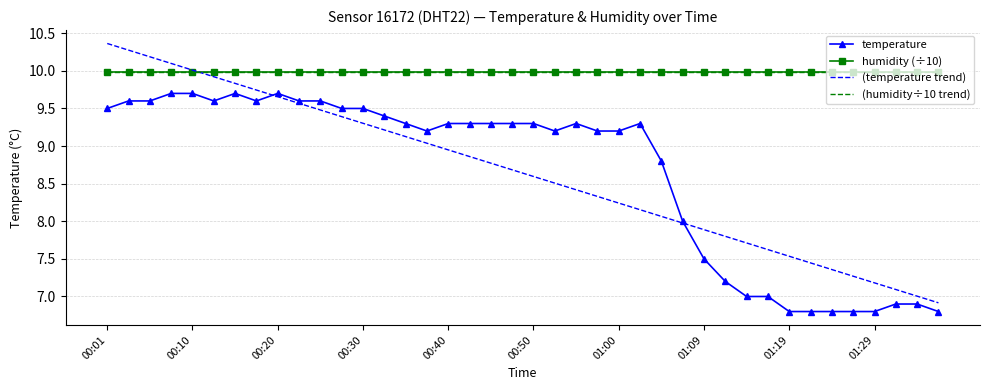

What is the sum of all (temperature trend) values?

345.6